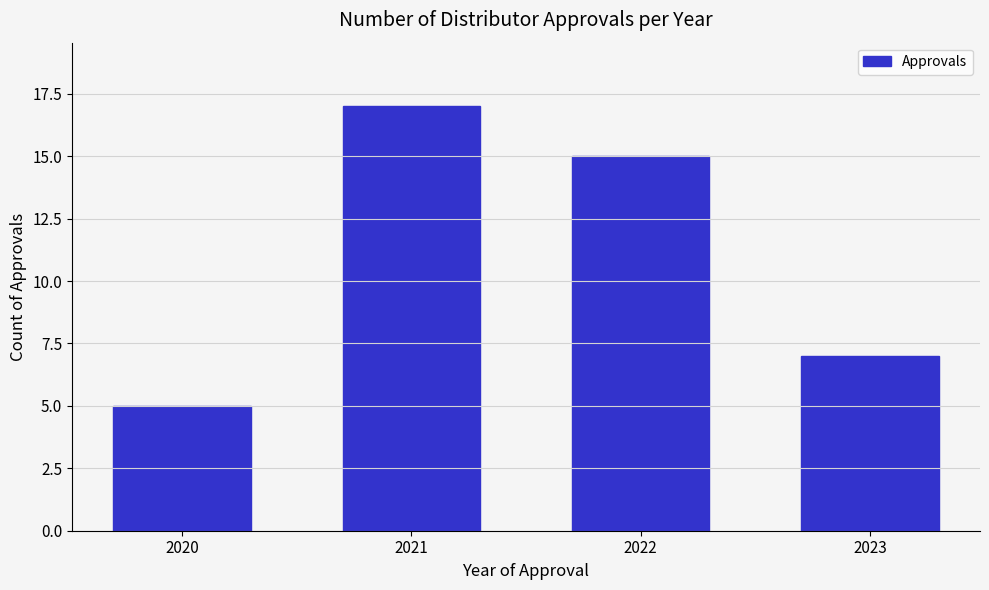

Reading right to left, list all the values displayed in this chart.

7	15	17	5